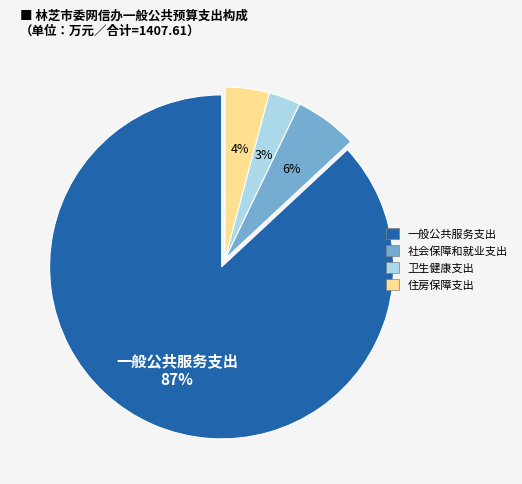

Combined, do 一般公共服务支出 and 住房保障支出 account for over 50%?

Yes